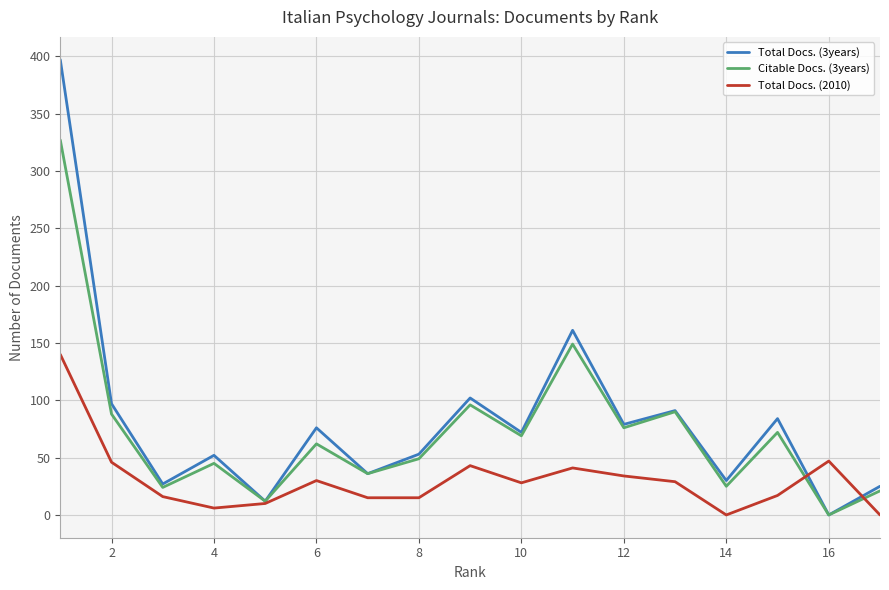

Which series has the widest spread of values?

Total Docs. (3years)